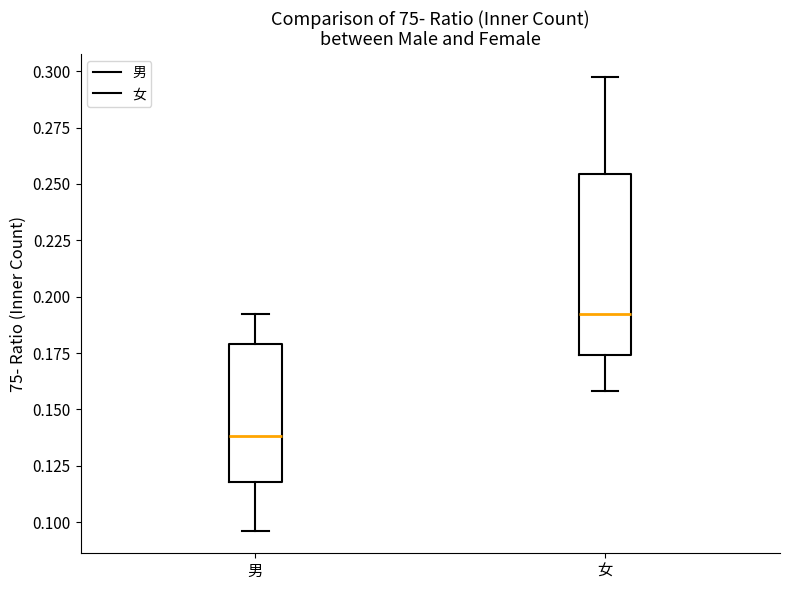

Reading left to right, read every box against the y-axis: the position of its median line, the range the box covers, and the ends of its whiskers. The values are not printed on the chart, so give them approximately, as read against the axis.

男: median 0.140, box 0.120 to 0.180, whiskers 0.095 to 0.190
女: median 0.190, box 0.175 to 0.255, whiskers 0.160 to 0.300